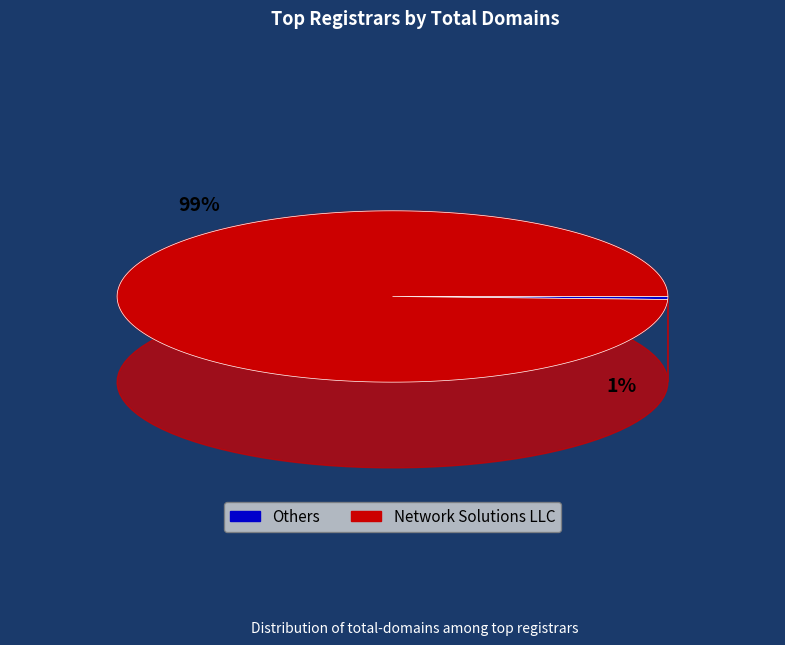

Which slice represents more than half of the pie?

Network Solutions LLC